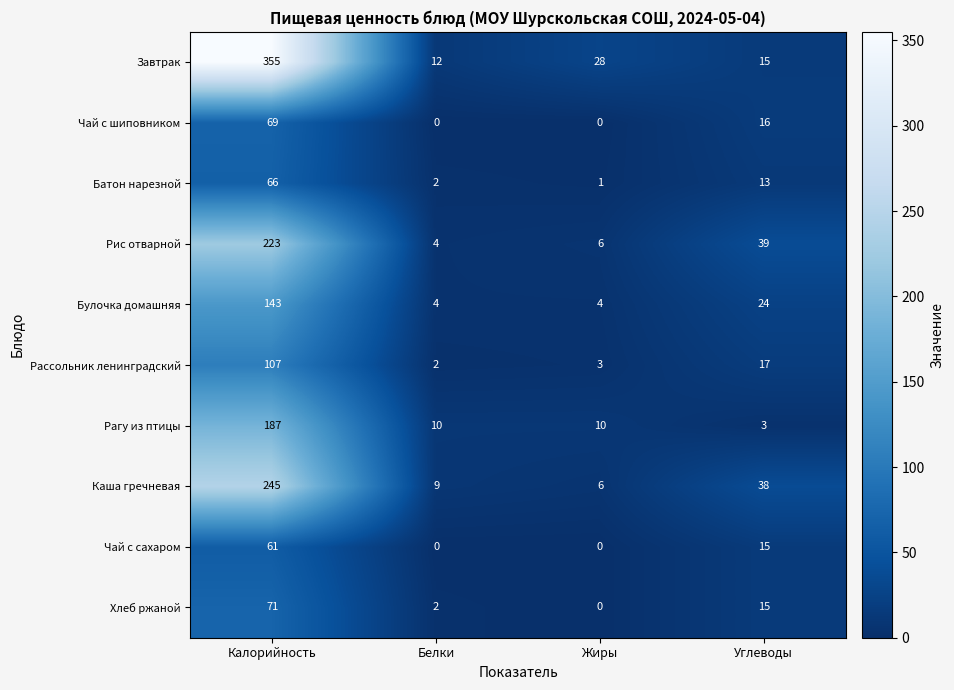

What is the difference between the second highest and minimum values in the Батон нарезной series?

12